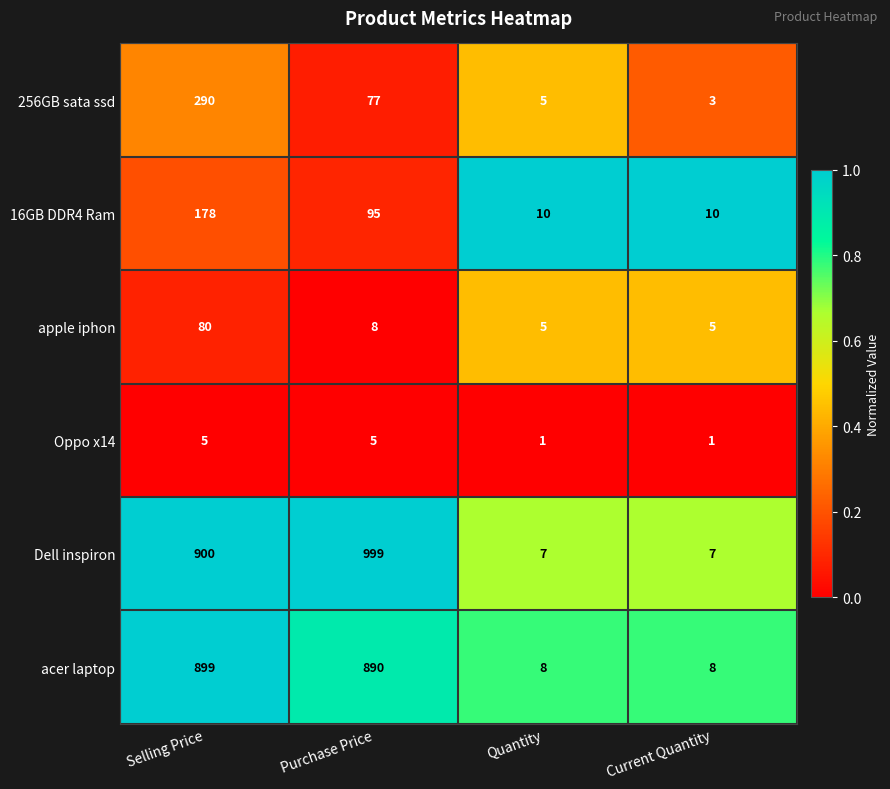

Where is Dell inspiron nearest to the value 503?

Selling Price